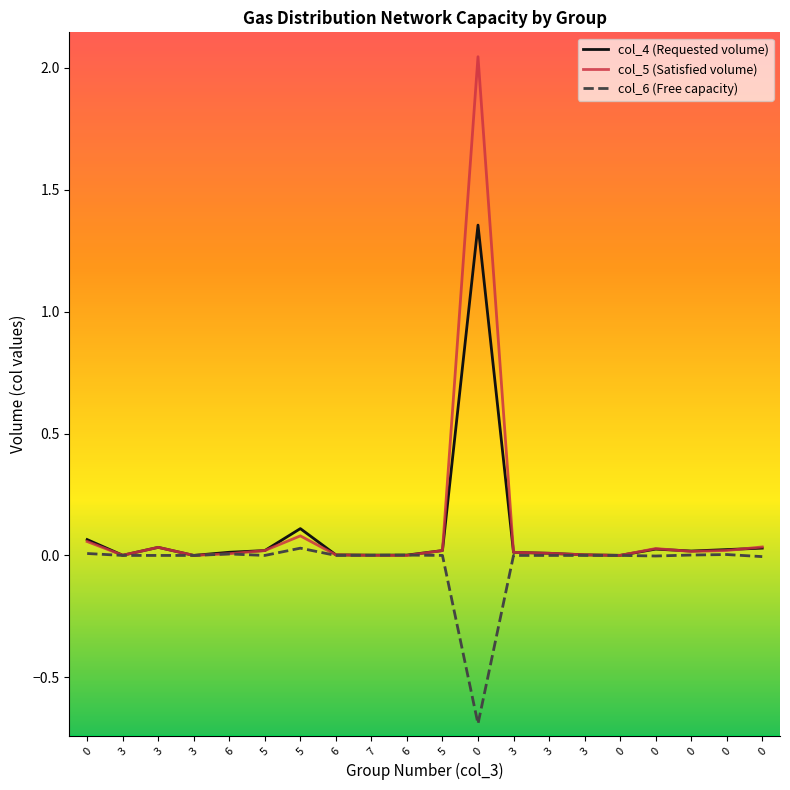

Does the chart display data point markers on the line(s)?

No